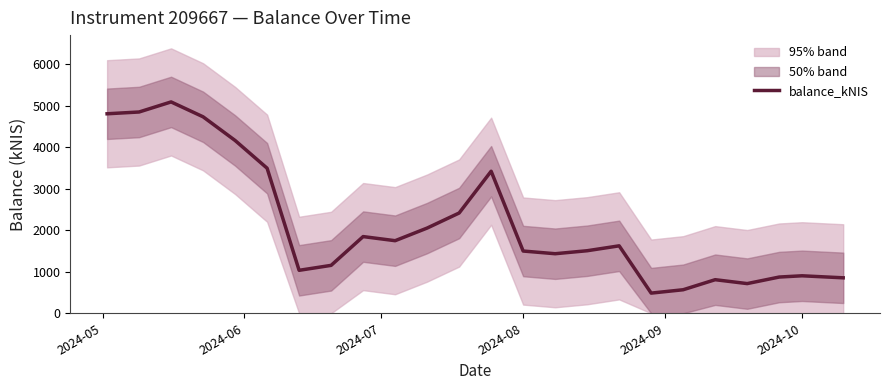

What is the maximum value for balance_kNIS?

5089.2